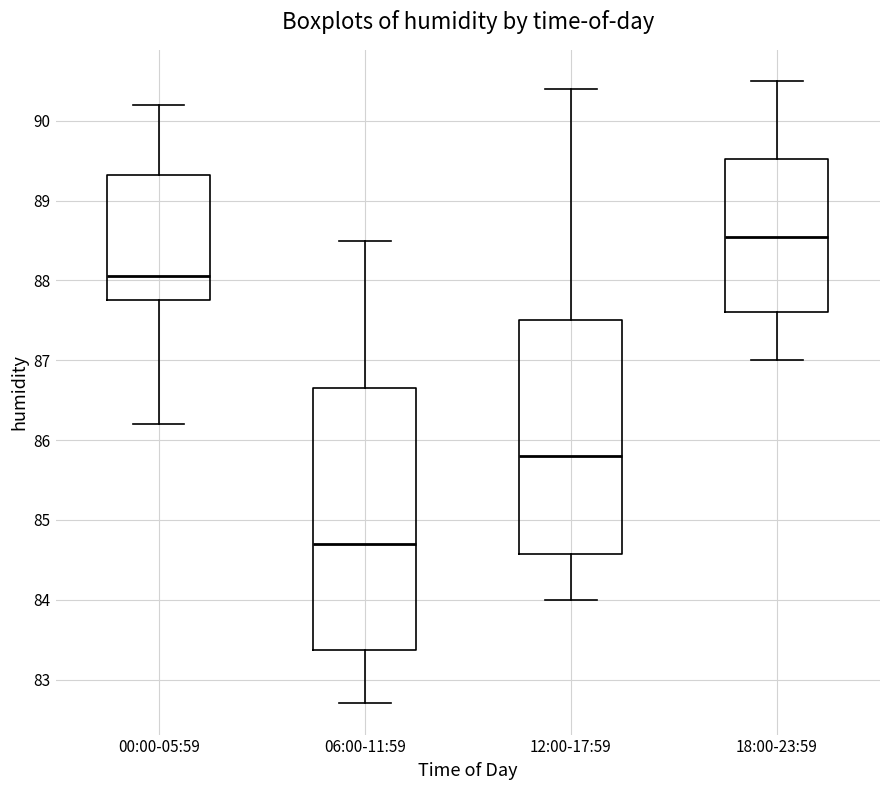

Reading left to right, read every box against the y-axis: the position of its median line, the range the box covers, and the ends of its whiskers. The values are not printed on the chart, so give them approximately, as read against the axis.

00:00-05:59: median 88.1, box 87.8 to 89.3, whiskers 86.2 to 90.2
06:00-11:59: median 84.7, box 83.4 to 86.7, whiskers 82.7 to 88.5
12:00-17:59: median 85.8, box 84.6 to 87.5, whiskers 84.0 to 90.4
18:00-23:59: median 88.6, box 87.6 to 89.5, whiskers 87.0 to 90.5